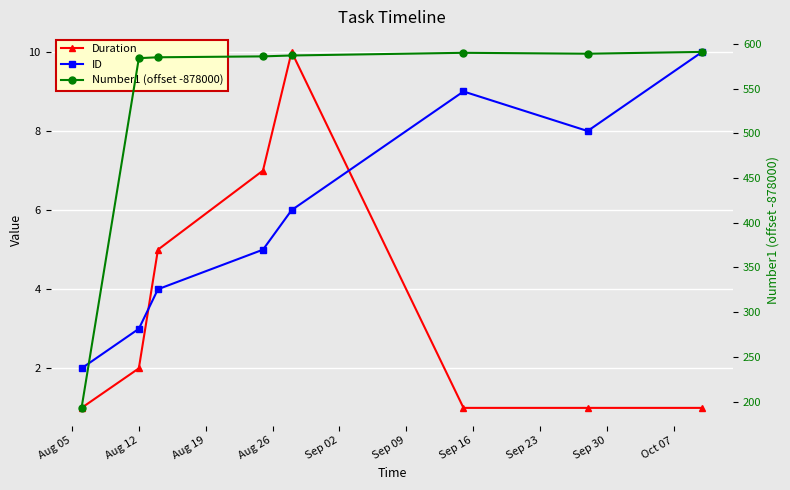

What is the total value across all series at Sep 16?

598